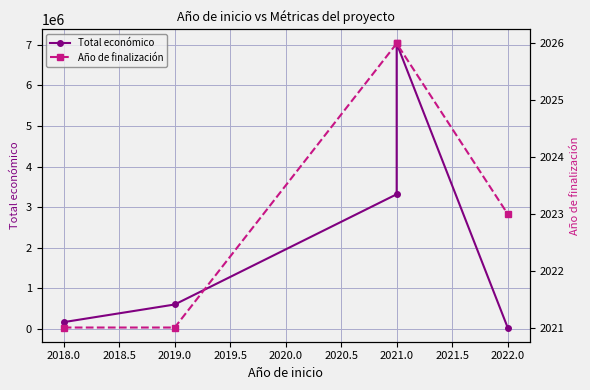

At 2021.0, list the series in order from smallest to largest.

Año de finalización, Total económico